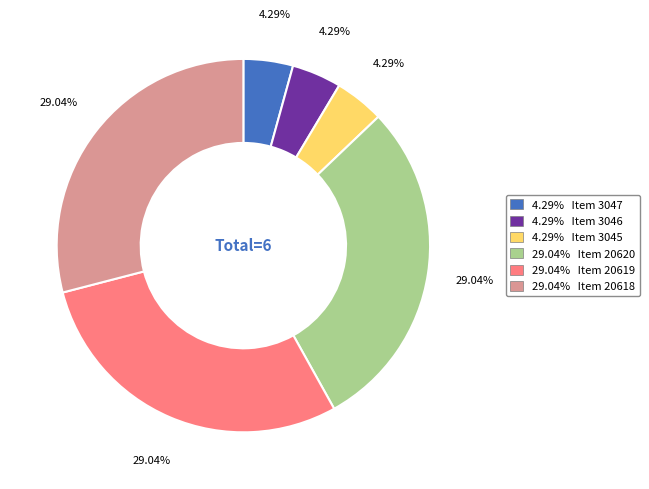

Approximately how many times larger is the value at 4.29% Item 3047 compared to 4.29% Item 3045?

1.0